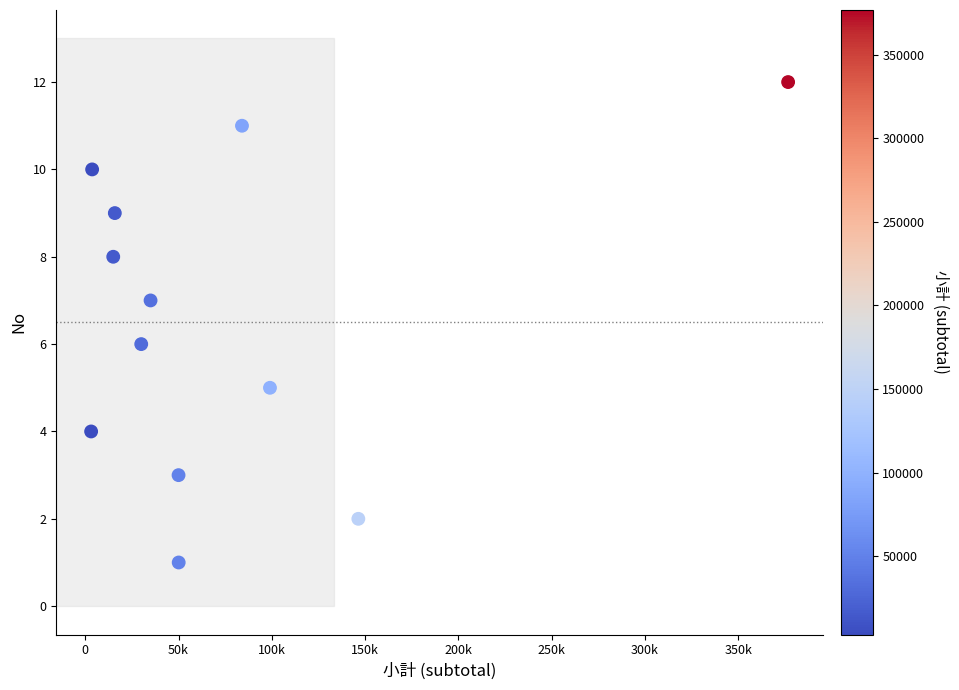

What is the range of Y values (max minus min)?

11